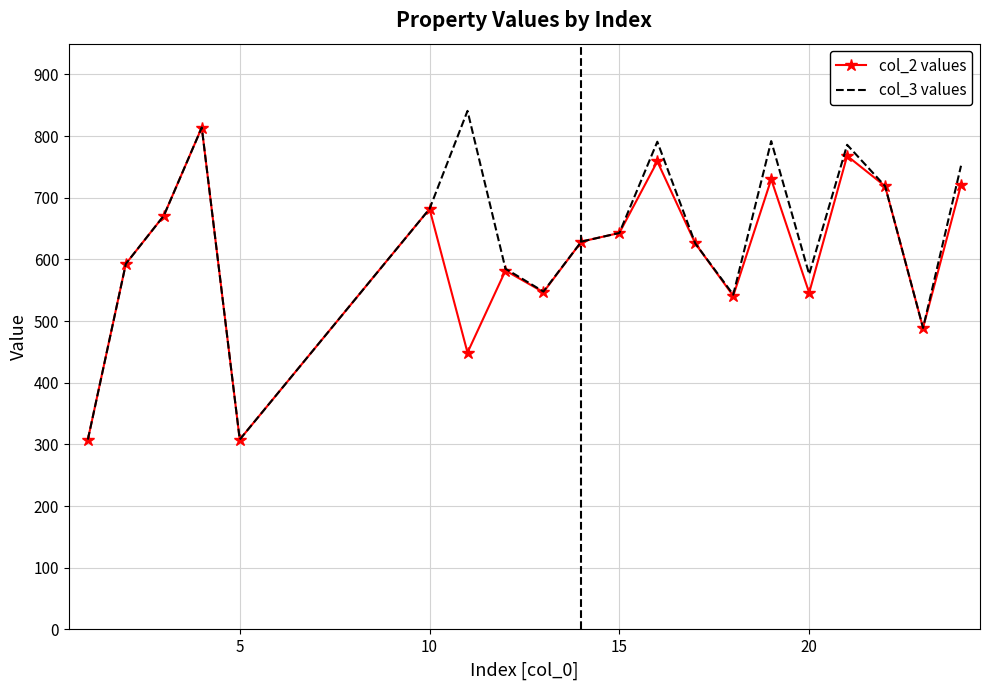

What is the maximum value for col_3 values?

841